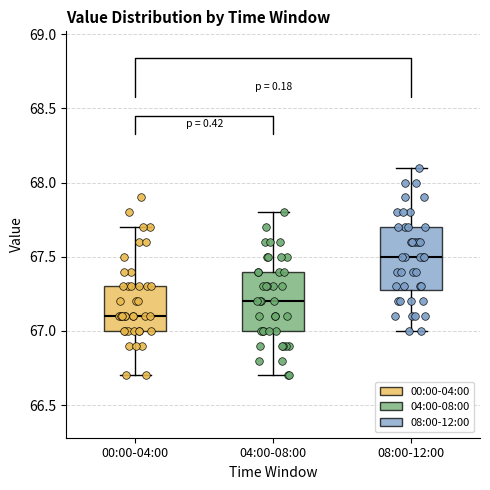

Reading left to right, read every box against the y-axis: the position of its median line, the range the box covers, and the ends of its whiskers. The values are not printed on the chart, so give them approximately, as read against the axis.

00:00-04:00: median 67.1, box 67.0 to 67.3, whiskers 66.7 to 67.7
04:00-08:00: median 67.2, box 67.0 to 67.4, whiskers 66.7 to 67.8
08:00-12:00: median 67.5, box 67.3 to 67.7, whiskers 67.0 to 68.1